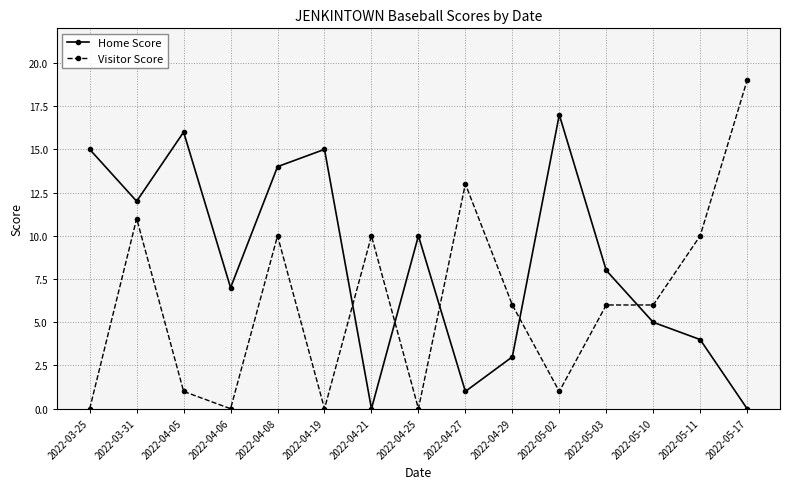

How many times do Home Score and Visitor Score cross each other?

5